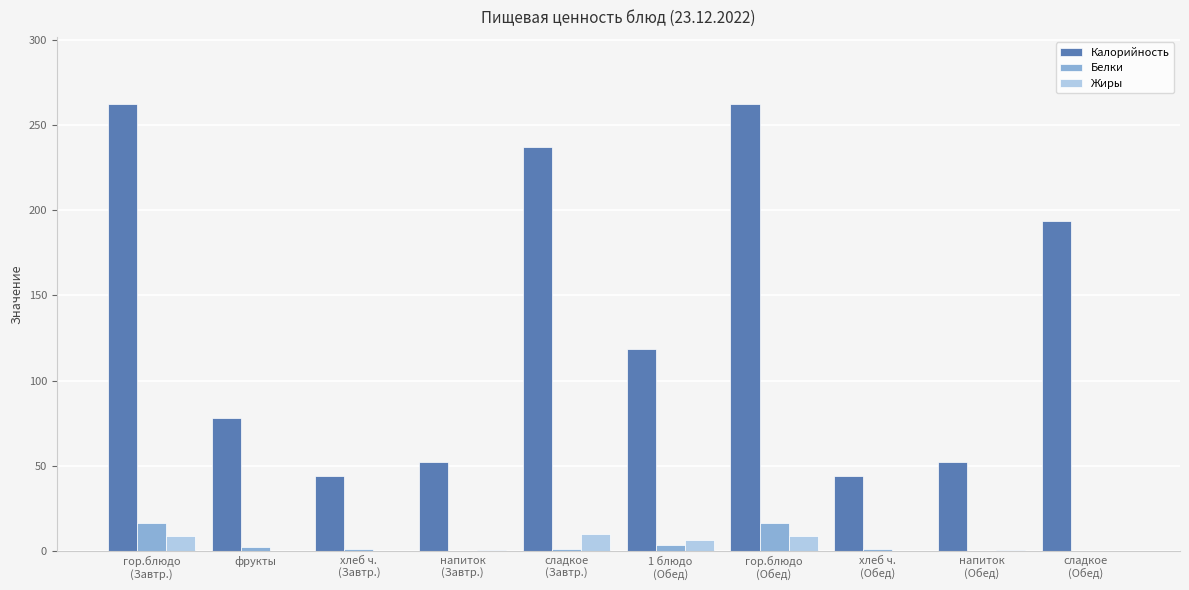

What is the approximate value of Жиры at напиток
(Завтр.)?

0.2